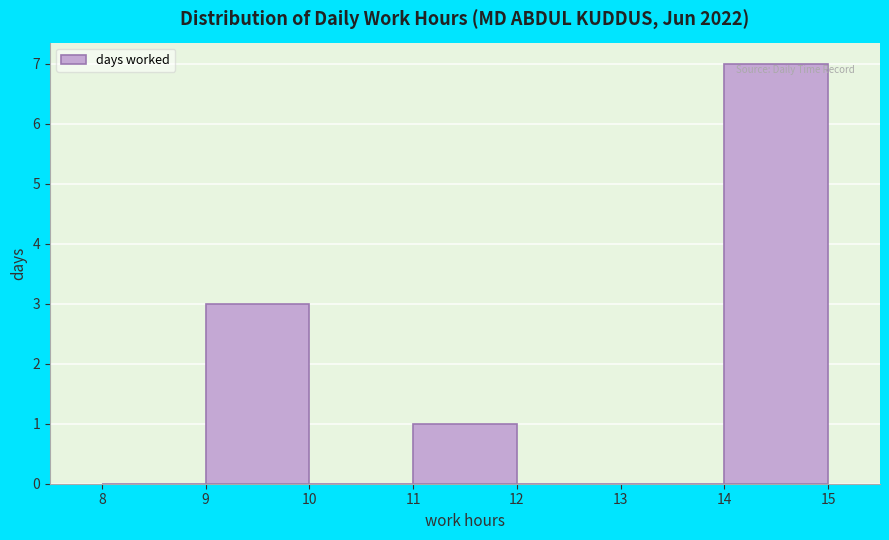

Reading left to right, transcribe this chart: for each bar, give the range it covers on the x-axis and its height. The values are not printed on the chart, so give them approximately, as read against the axis.

8 to 9: 0
9 to 10: 3
10 to 11: 0
11 to 12: 1
12 to 13: 0
13 to 14: 0
14 to 15: 7